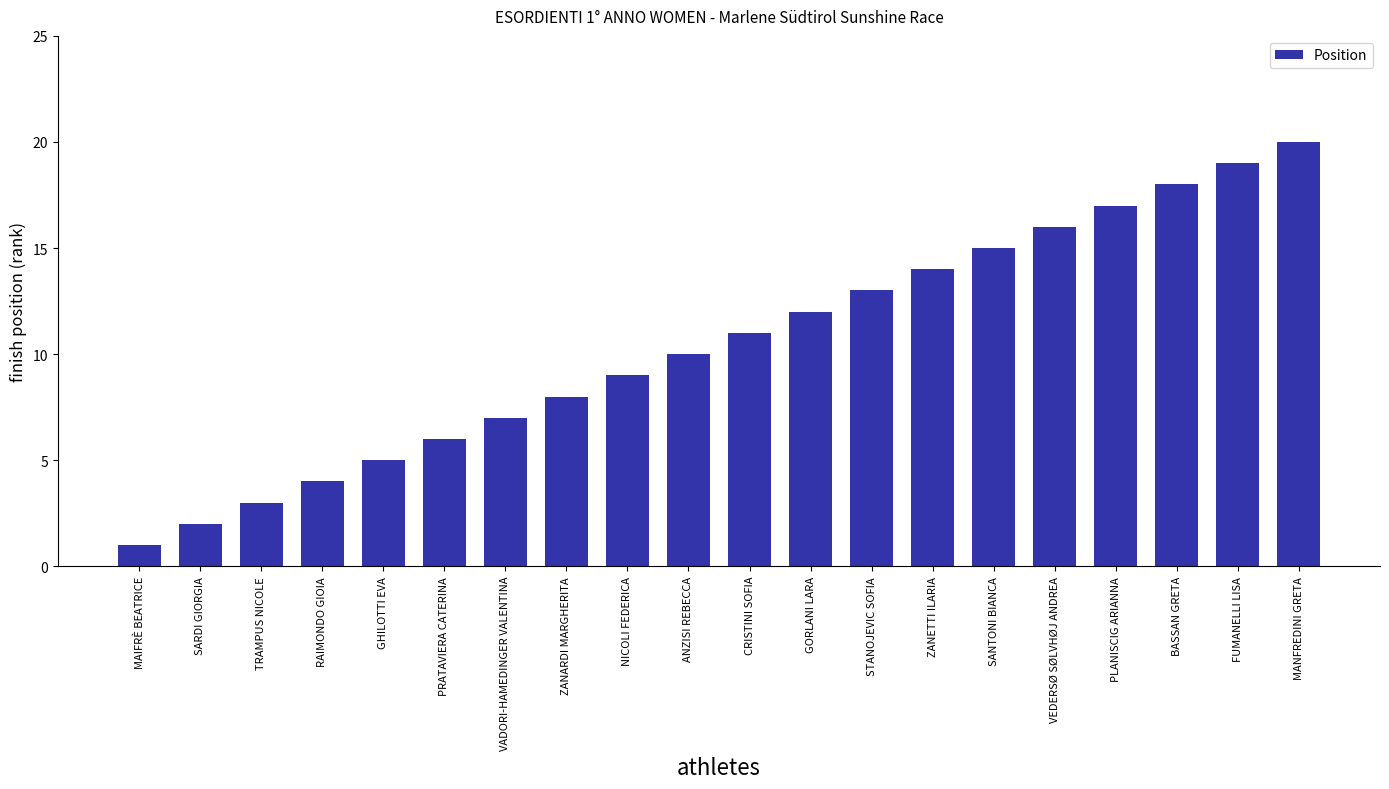

What is the sum of the values at PRATAVIERA CATERINA and SANTONI BIANCA?

21